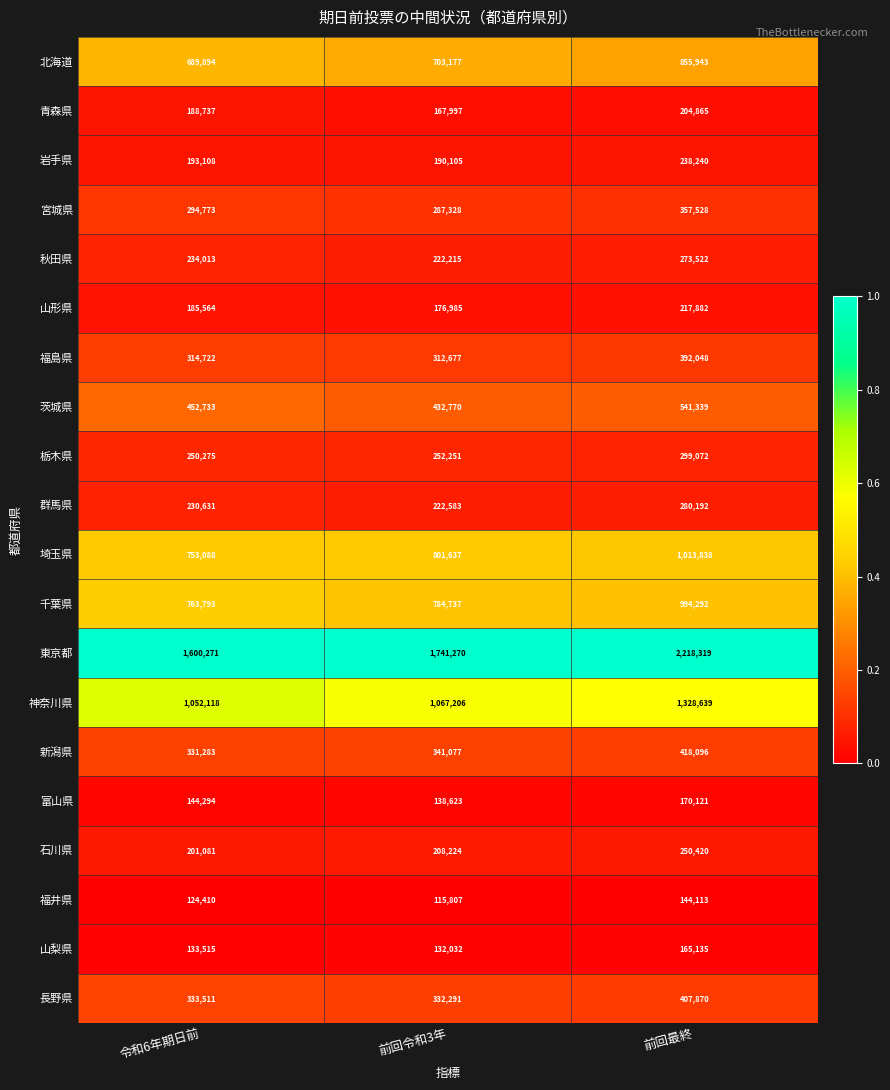

The value of 山梨県 at 前回令和3年 is 132032. True or false?

True